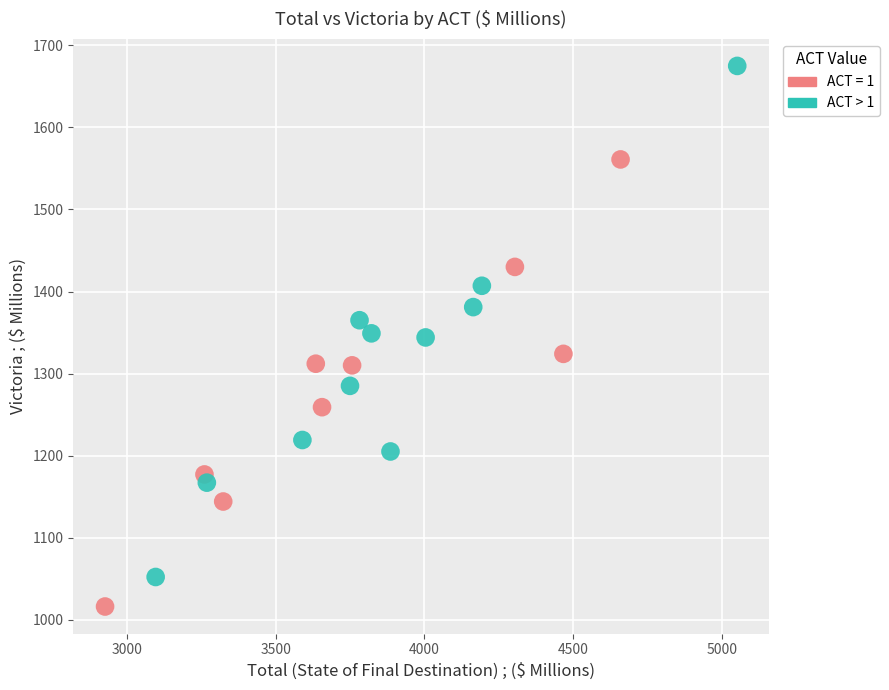

Which series has the largest Y range (max minus min)?

ACT > 1